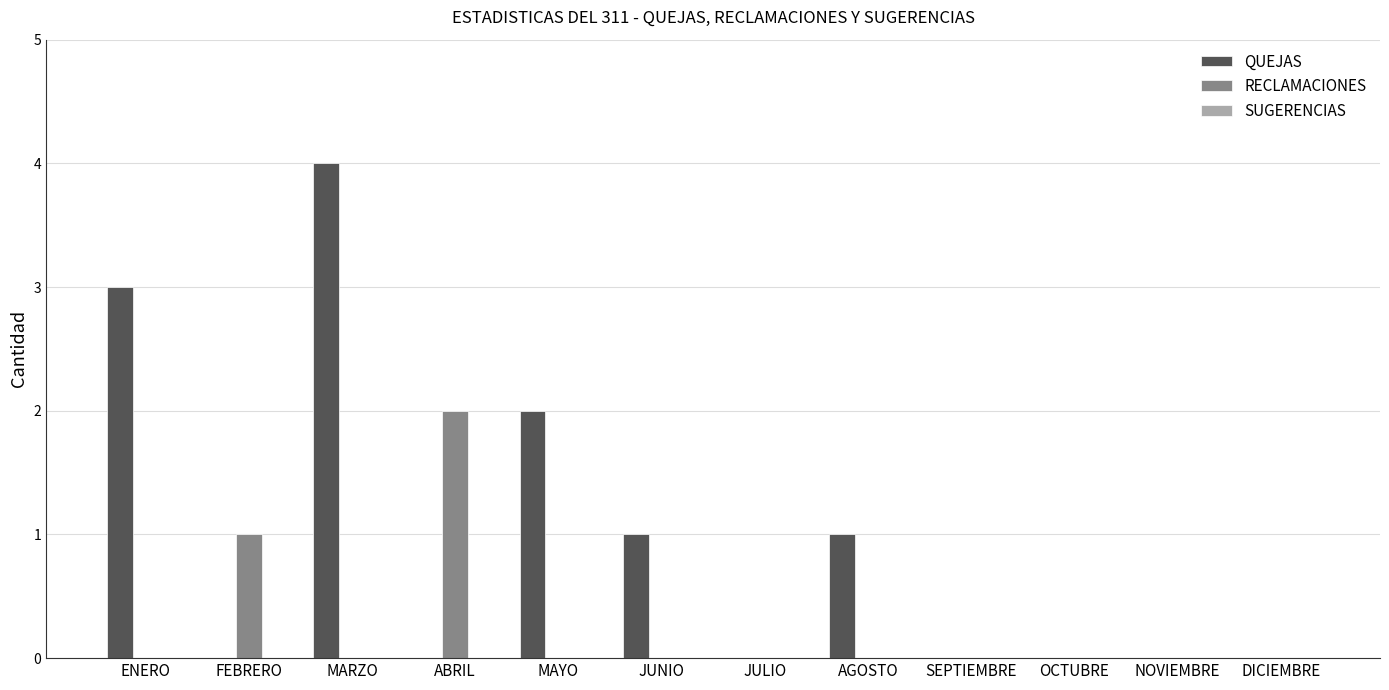

Between MAYO and NOVIEMBRE, which series saw the biggest shift?

QUEJAS